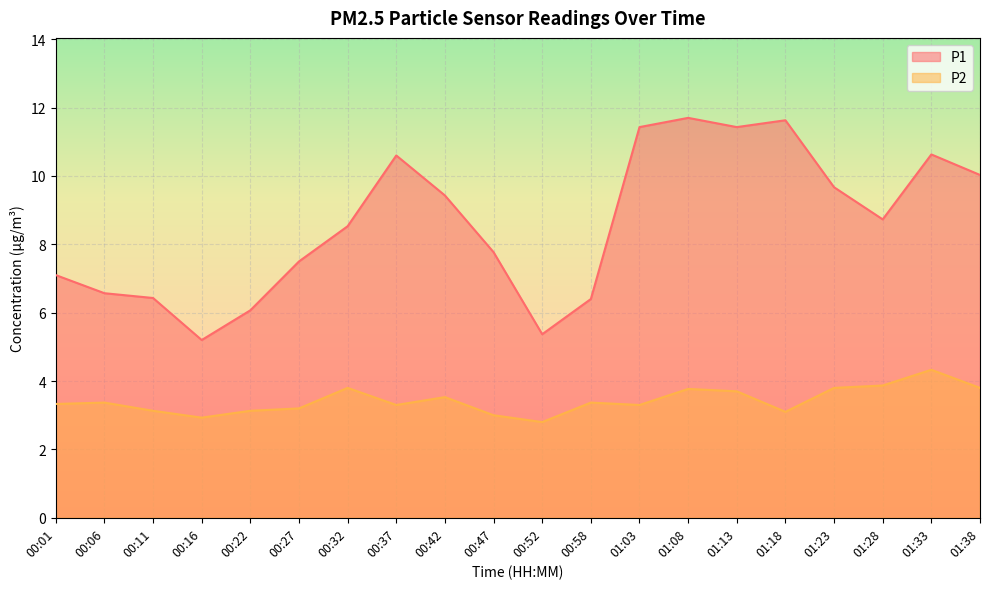

In P1, how many points are higher than both neighbors (excluding endpoints)?

4